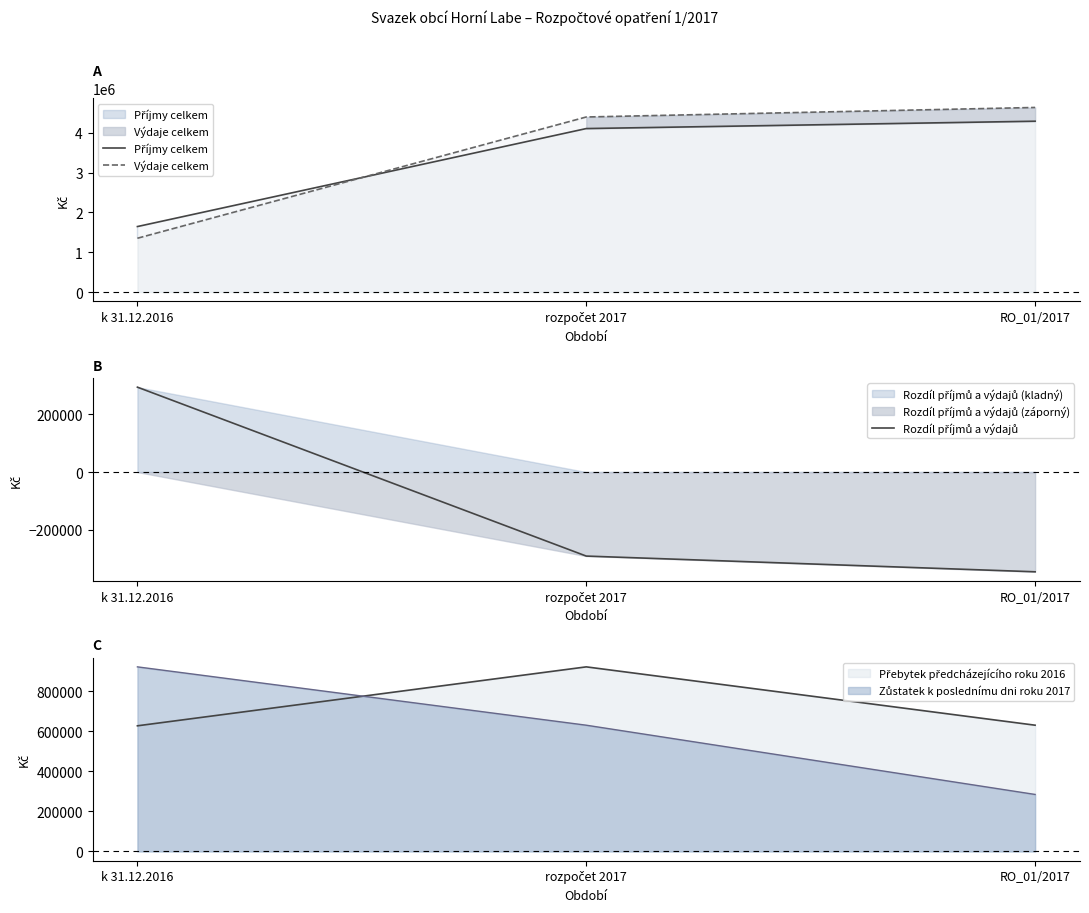

Which category has the highest value in the Rozdíl příjmů a výdajů series?

k 31.12.2016